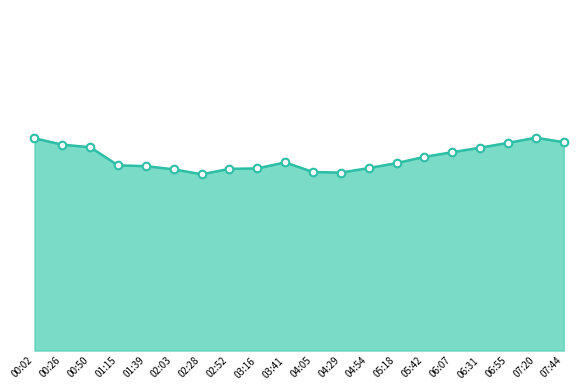

What is the change in value from 01:39 to 06:31?

+8.5